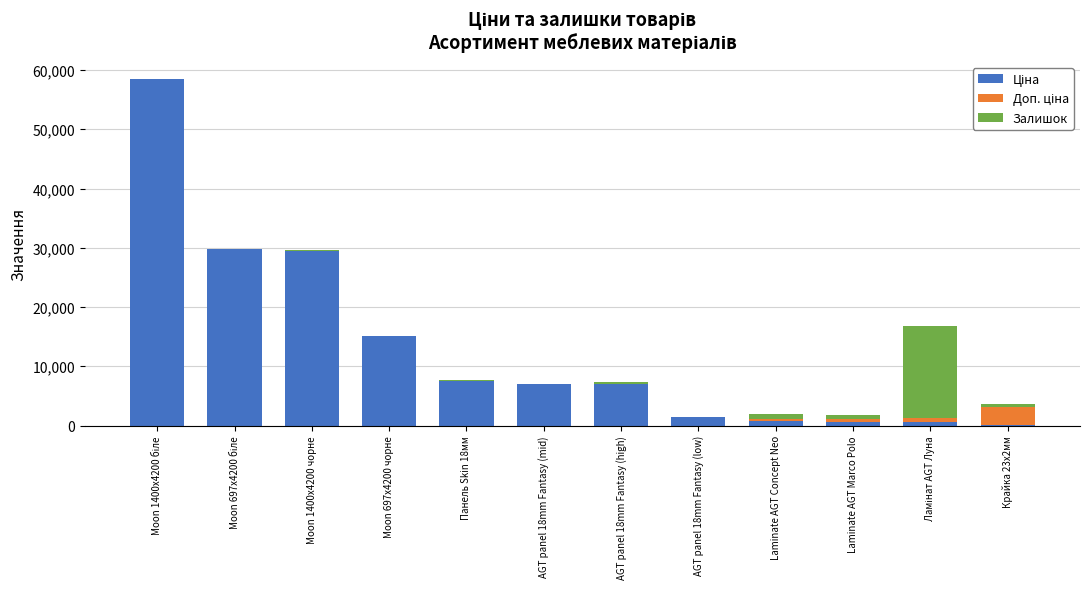

Where does the Доп. ціна series first go above 0?

Laminate AGT Concept Neo